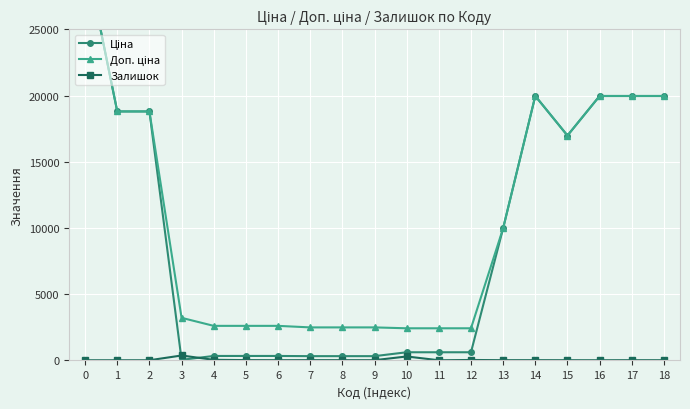

What is the average value of the Доп. ціна series?

10569.0